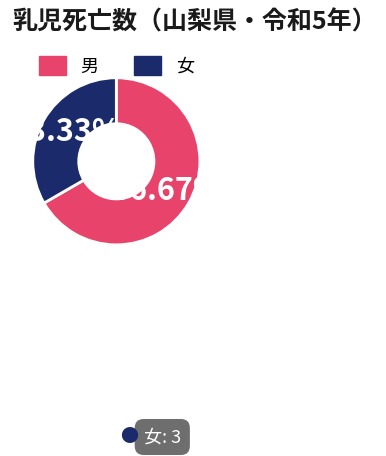

Is the sum of 男 and 女 greater than half?

Yes